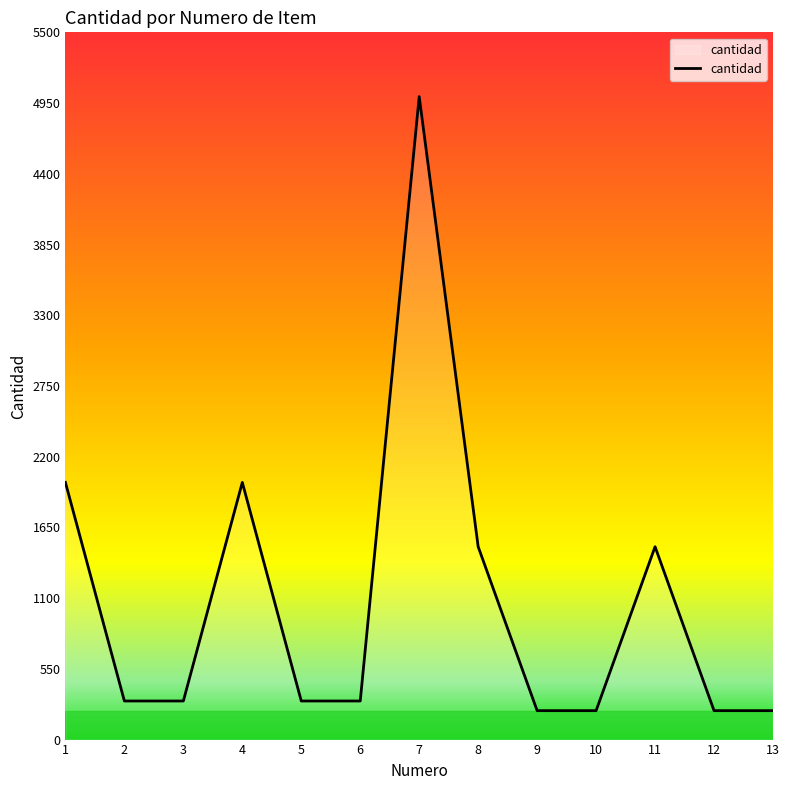

Where is the first local maximum?

4